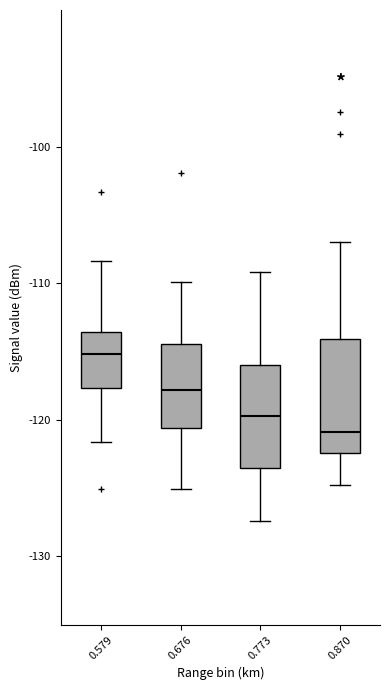

Where is the upper edge of the box at x = 0.870 on the y-axis? The values are not printed on the chart, so give them approximately, as read against the axis.

-114